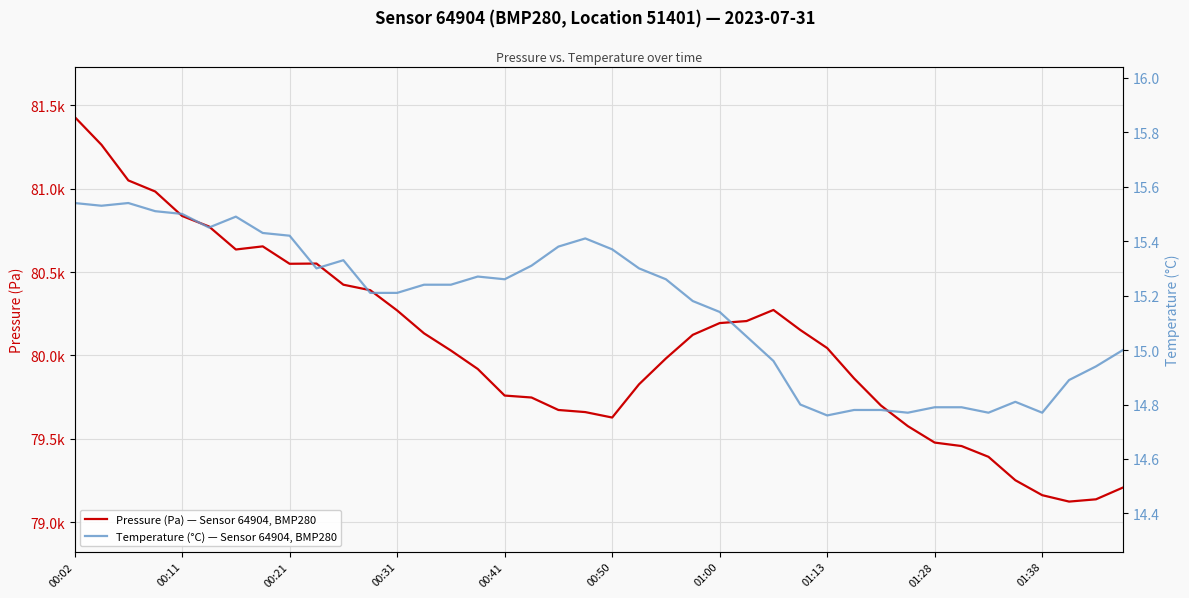

What is the difference between the maximum and minimum values in the Pressure (Pa) — Sensor 64904, BMP280 series?

2308.4